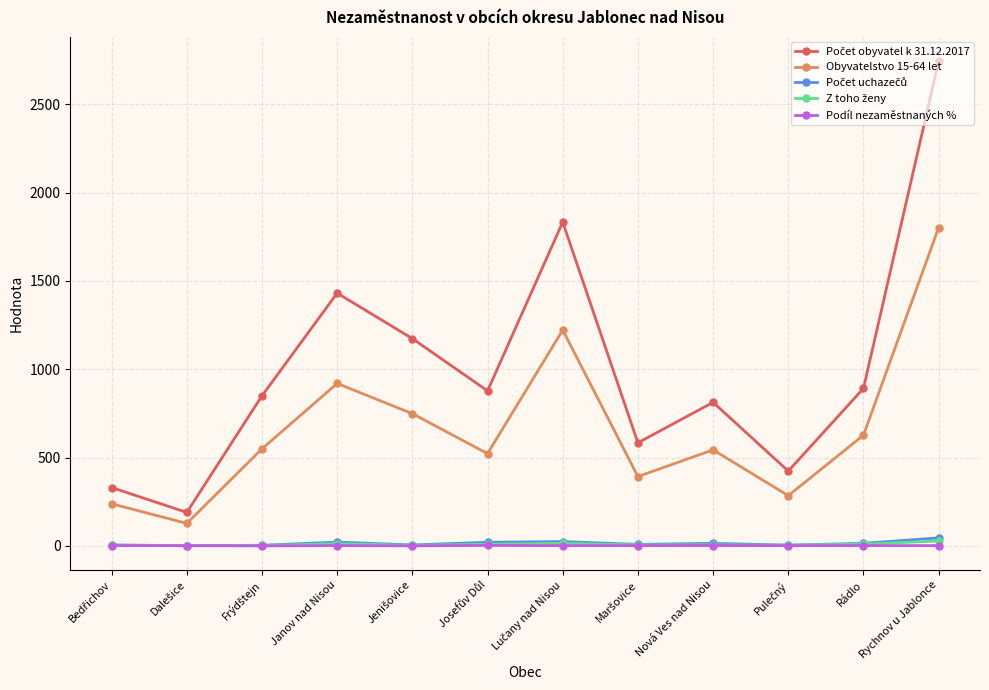

What is the label of the 9th point from the left?

Nová Ves nad Nisou